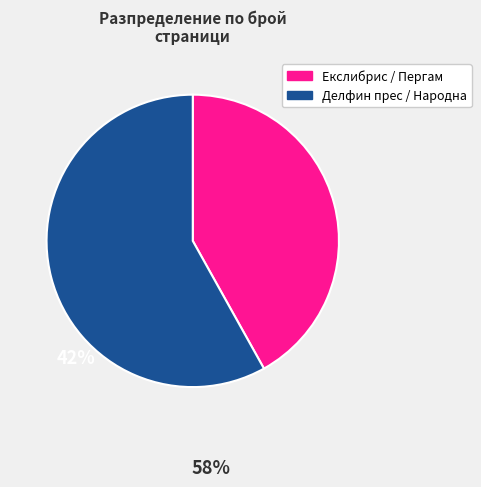

Does Делфин прес / Народна account for over 50% of the chart?

Yes